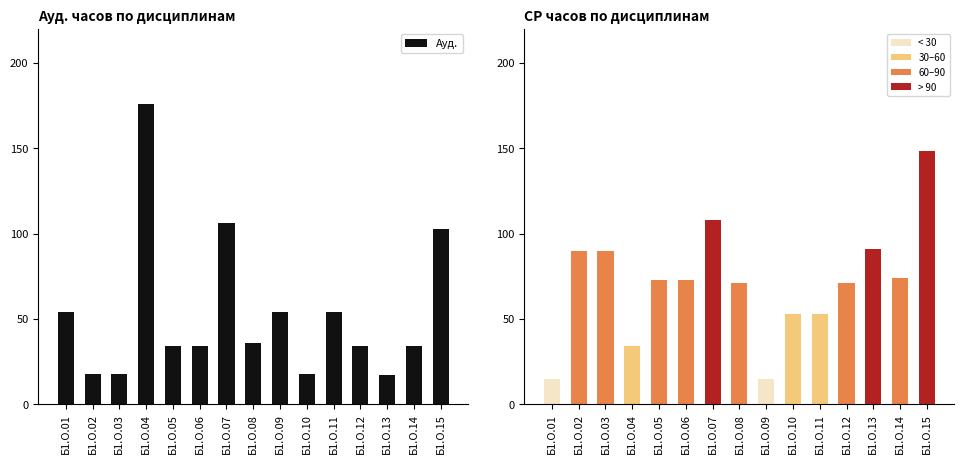

How many values exceed 34?

7